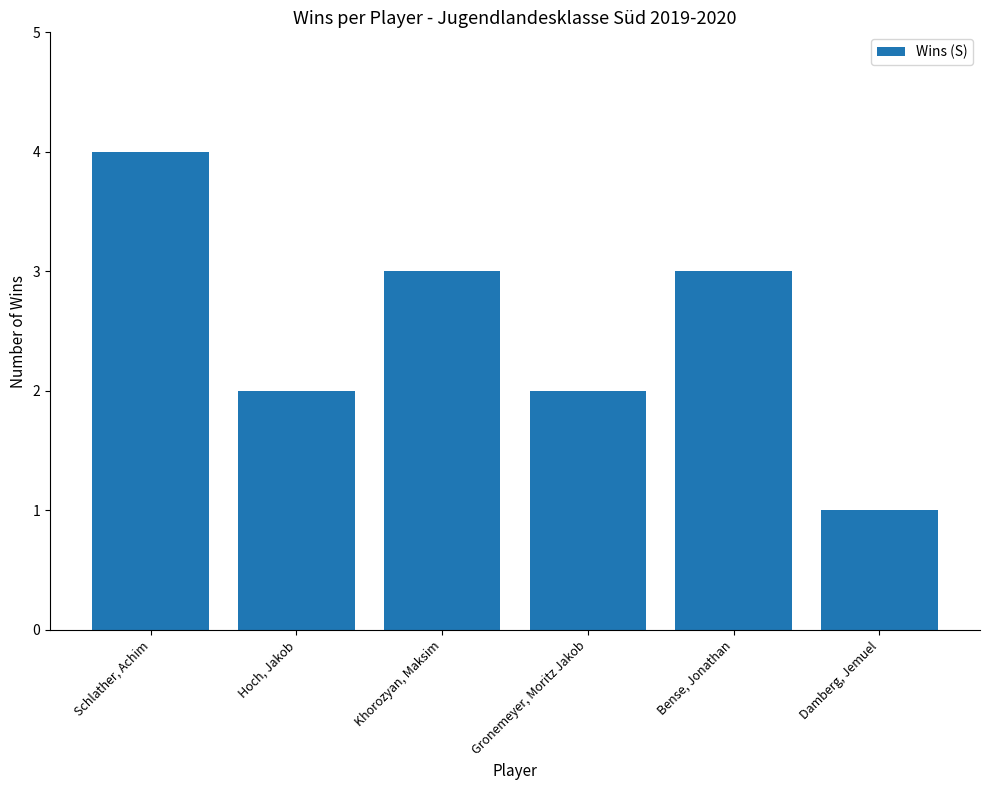

Reading right to left, extract all data points from this chart.

1	3	2	3	2	4